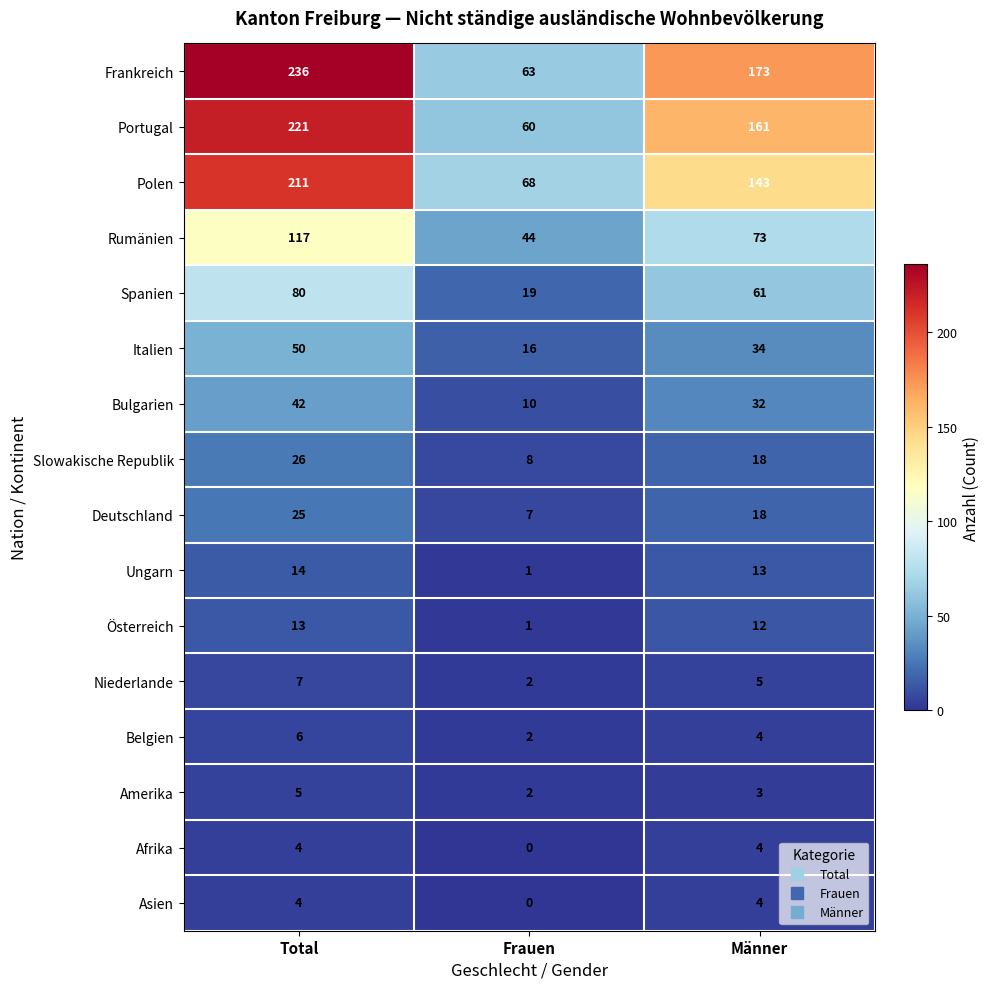

The value of Asien at Männer is 4. True or false?

True